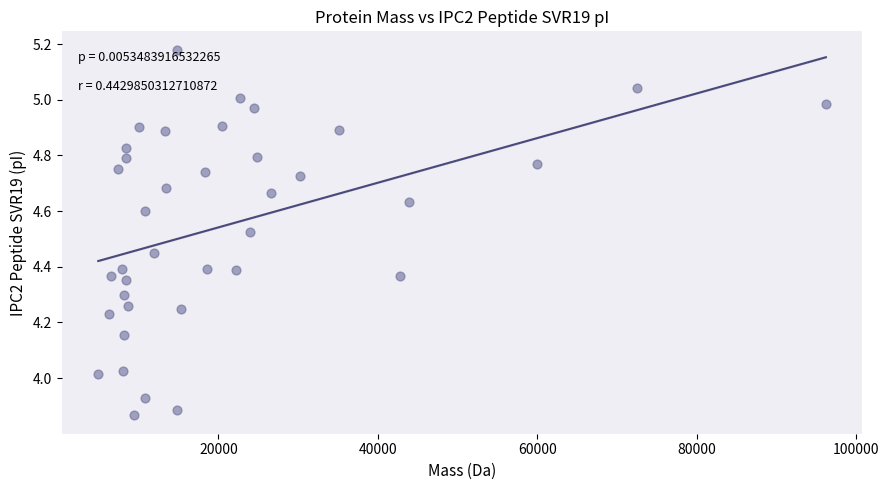

What is the range of X values (max minus min)?

91314.5